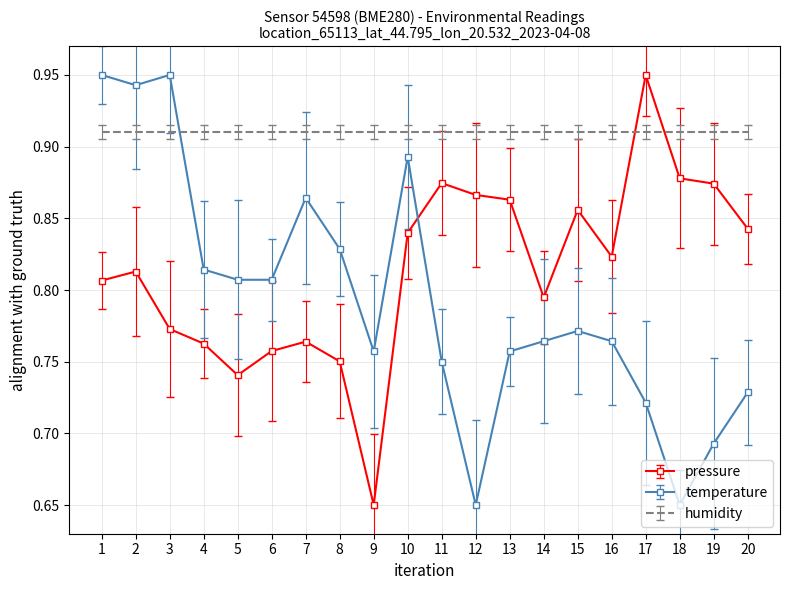

The value of humidity at 19 is 1.3. True or false?

False